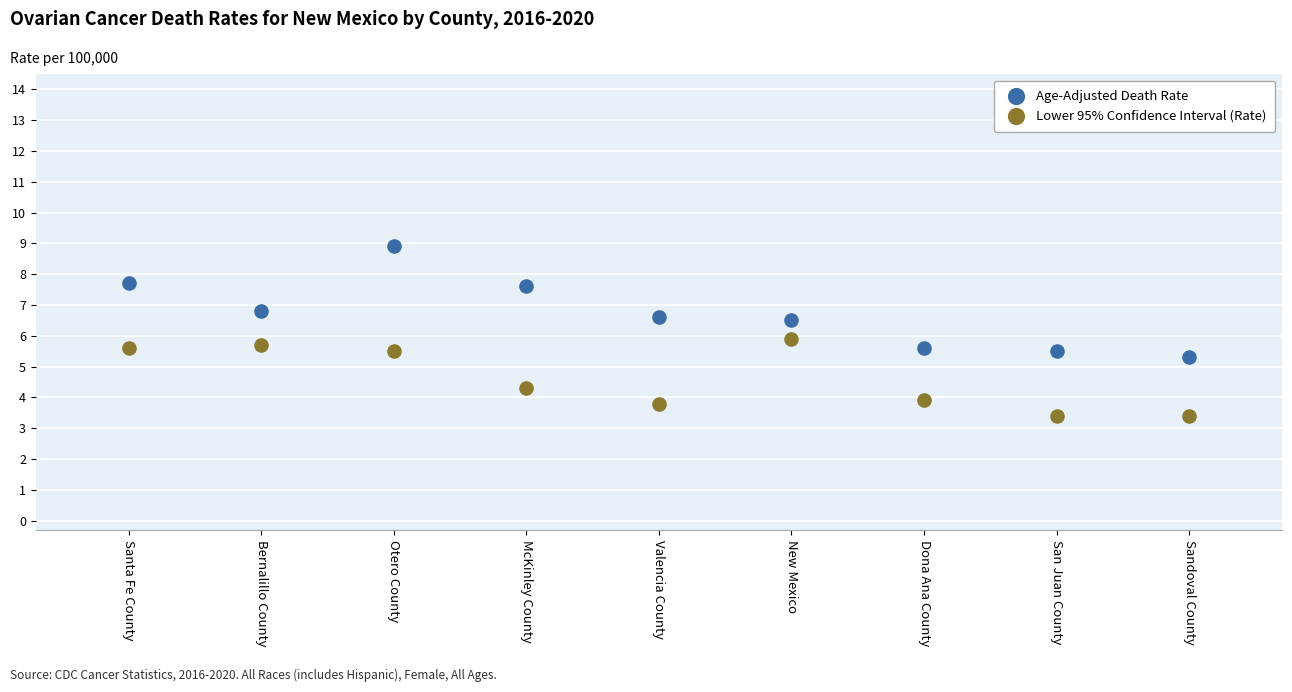

Across all data points, what is the range of Y values (max minus min)?

5.5